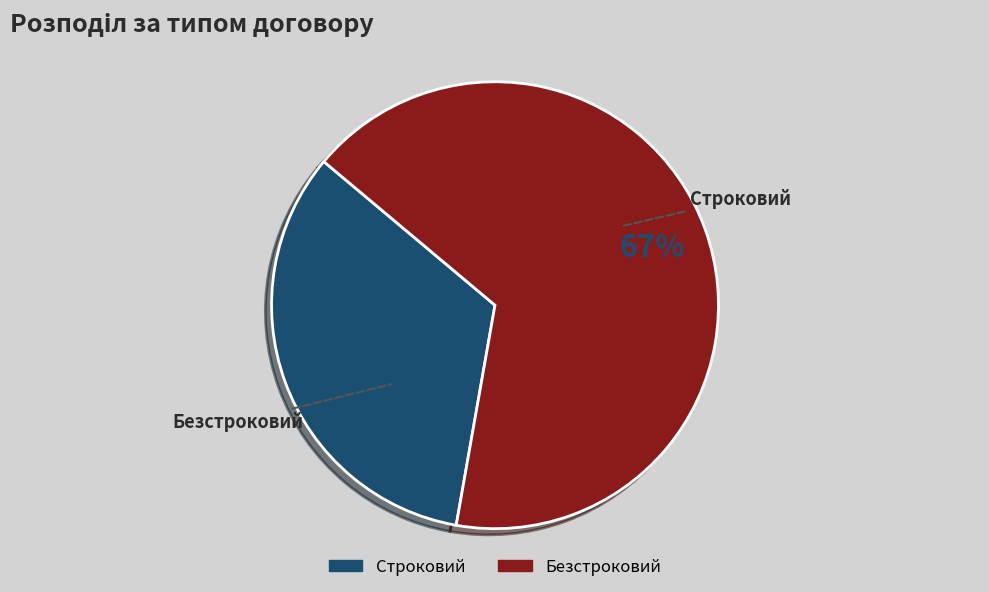

What is the smallest slice in the pie chart?

Строковий